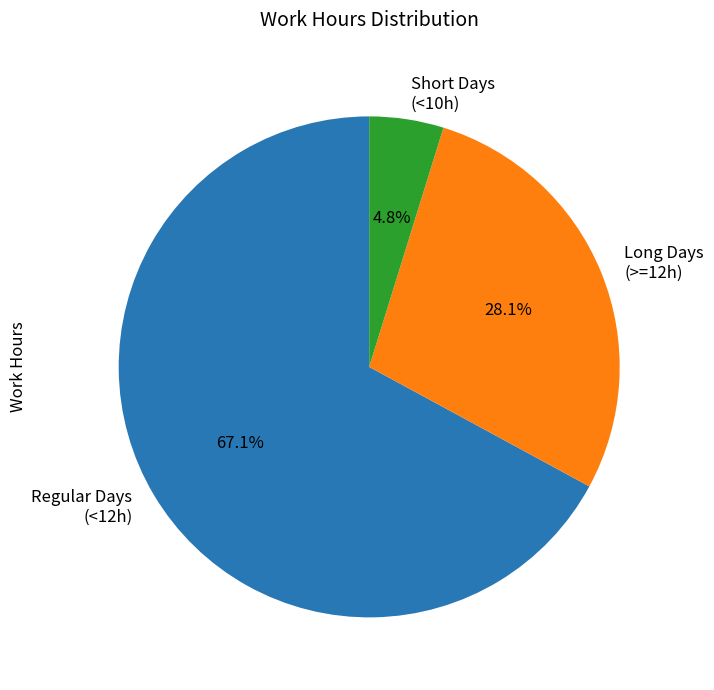

Approximately how many times larger is the value at Regular Days (<12h) compared to Long Days (>=12h)?

2.4